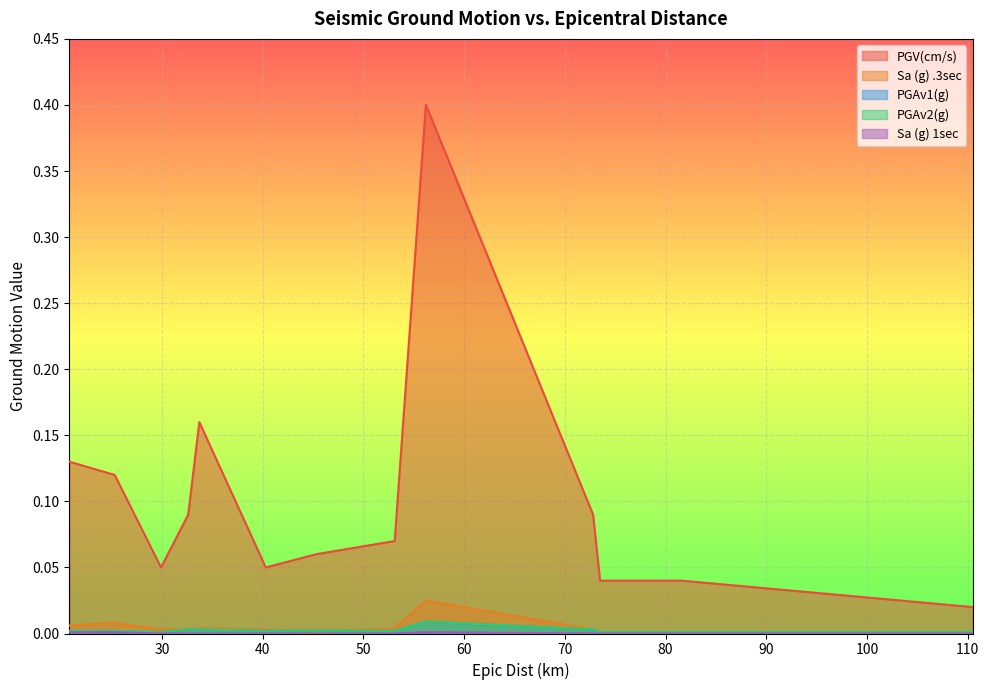

True or false: Sa (g) .3sec has a value of 0.0 at 40.3.

False